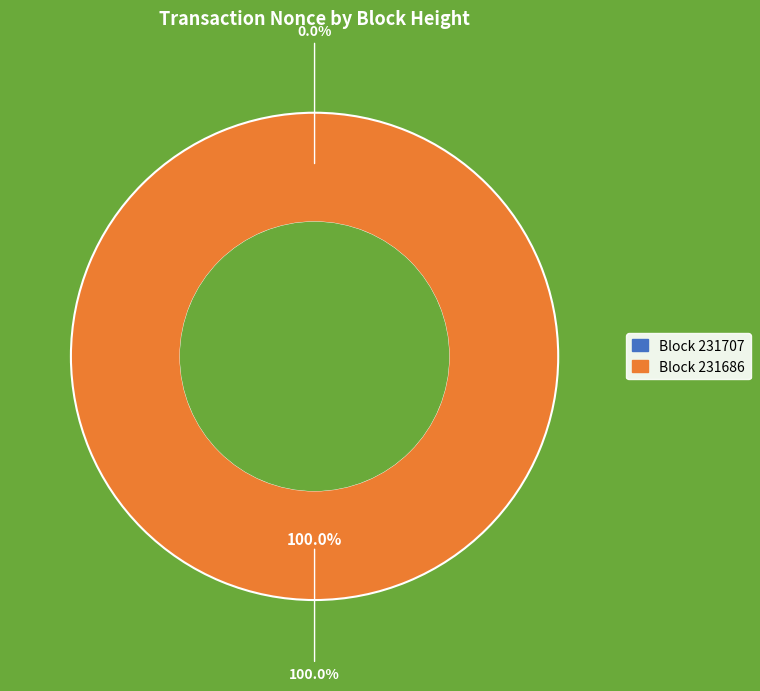

True or false: 231686 accounts for 88% of the total.

False